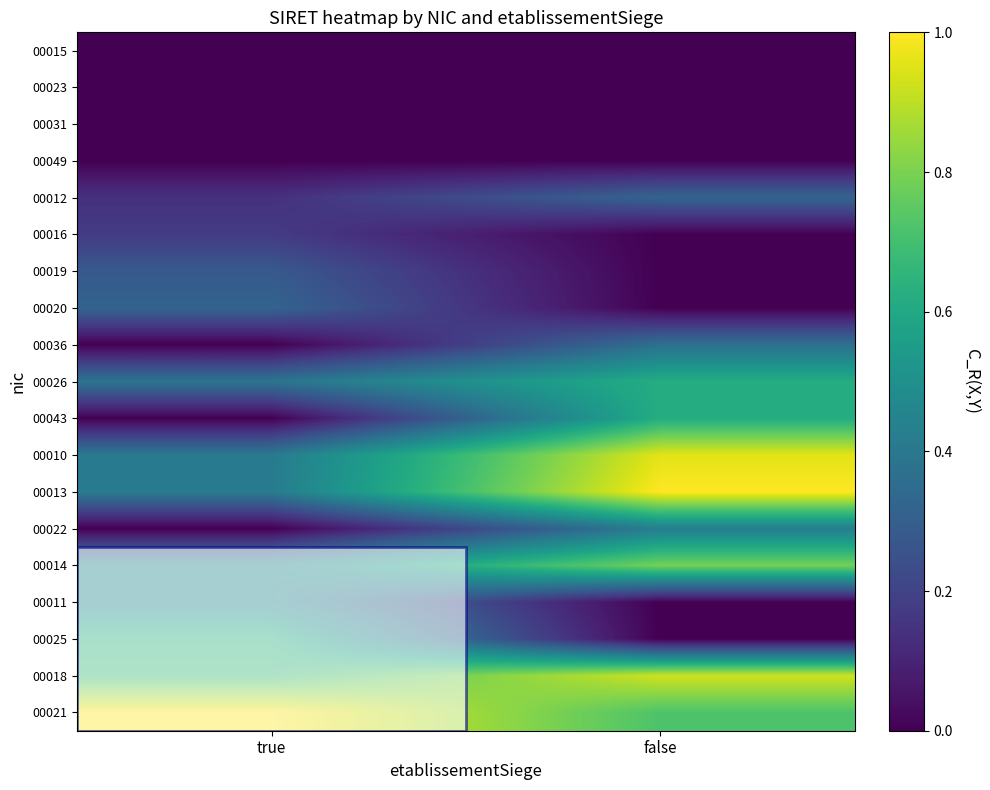

At which category is the sum across all series the highest?

false